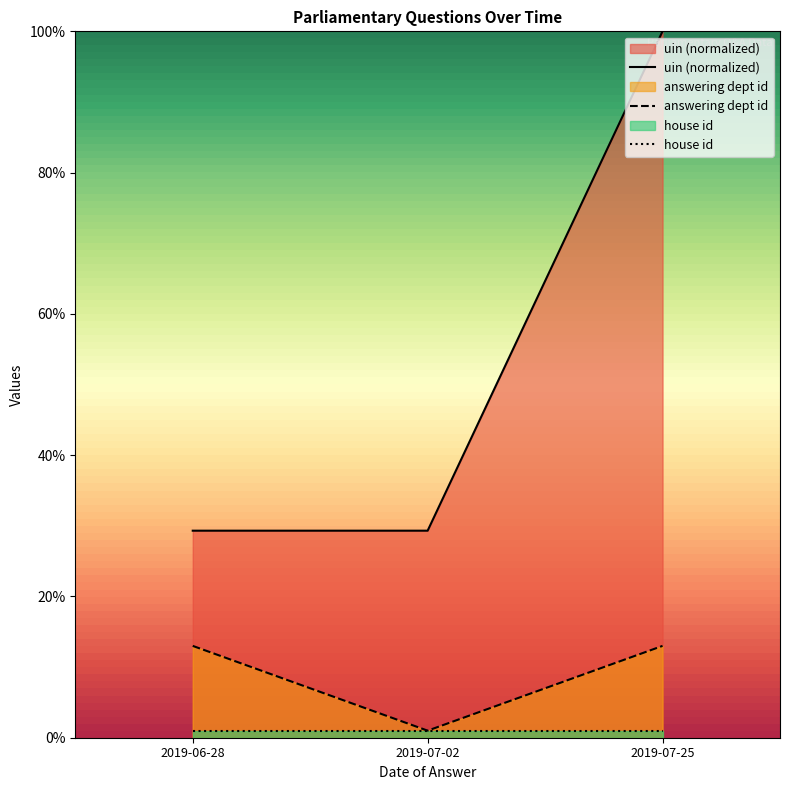

Between 2019-07-02 and 2019-07-25, which series saw the biggest shift?

uin (normalized)